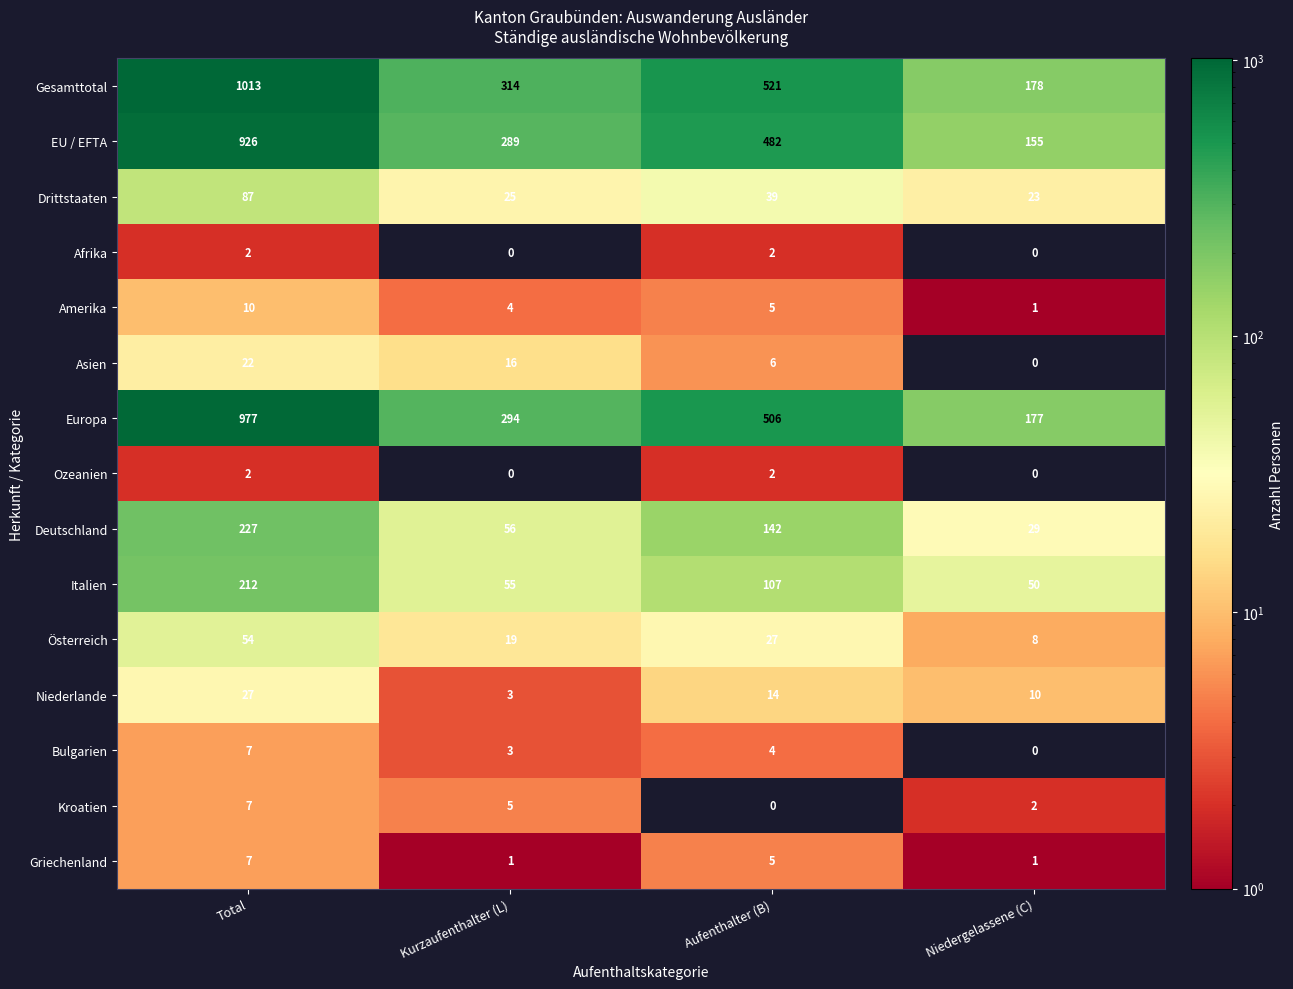

Which category has the highest value across all series?

Total